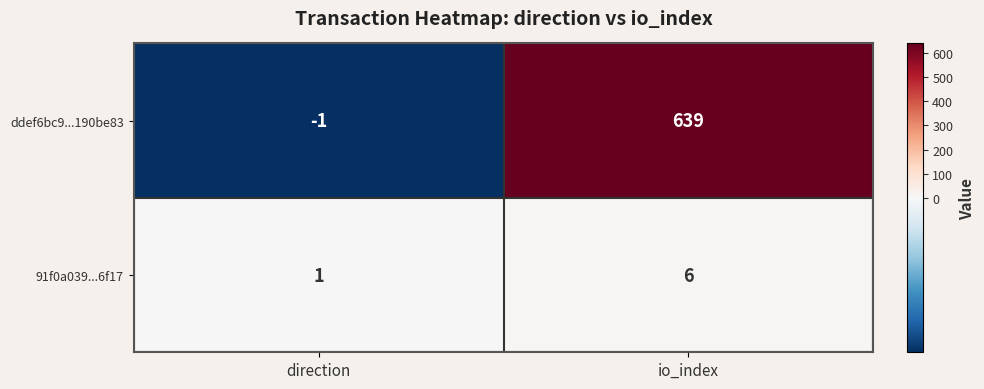

The 91f0a039...6f17 series shows 6 at io_index. True or false?

True